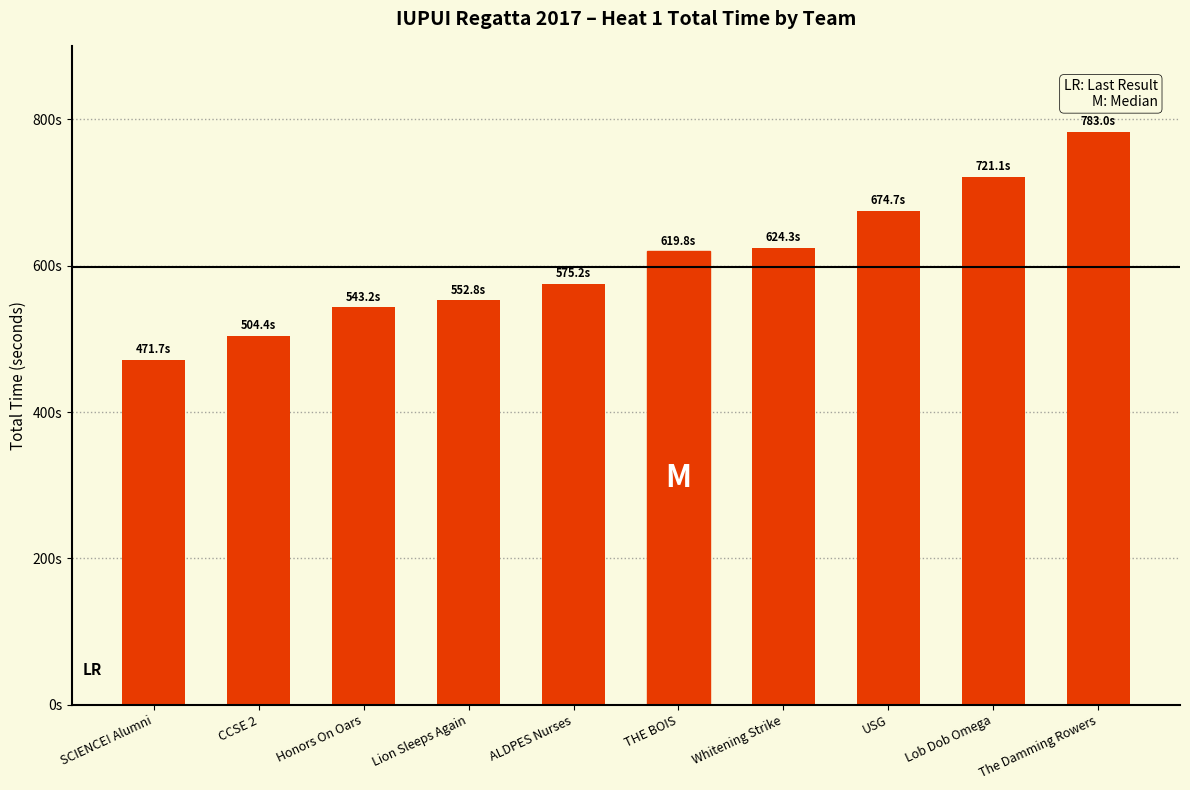

At which category does the chart reach its minimum across all series?

SCIENCE! Alumni